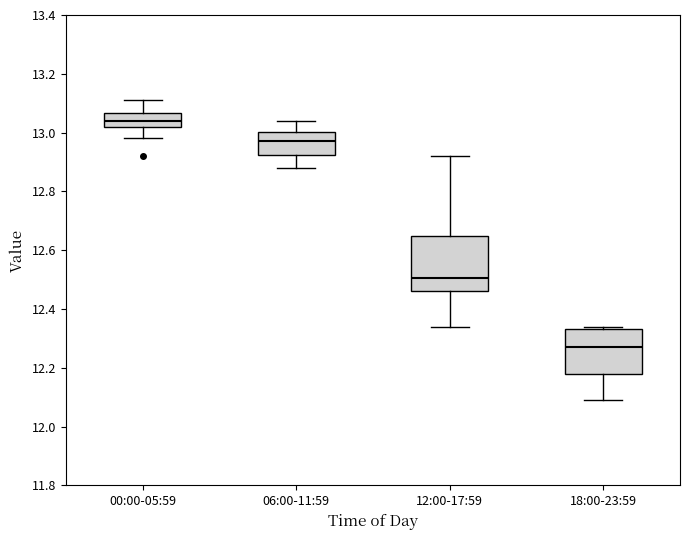

Which box has the lowest median line?

18:00-23:59